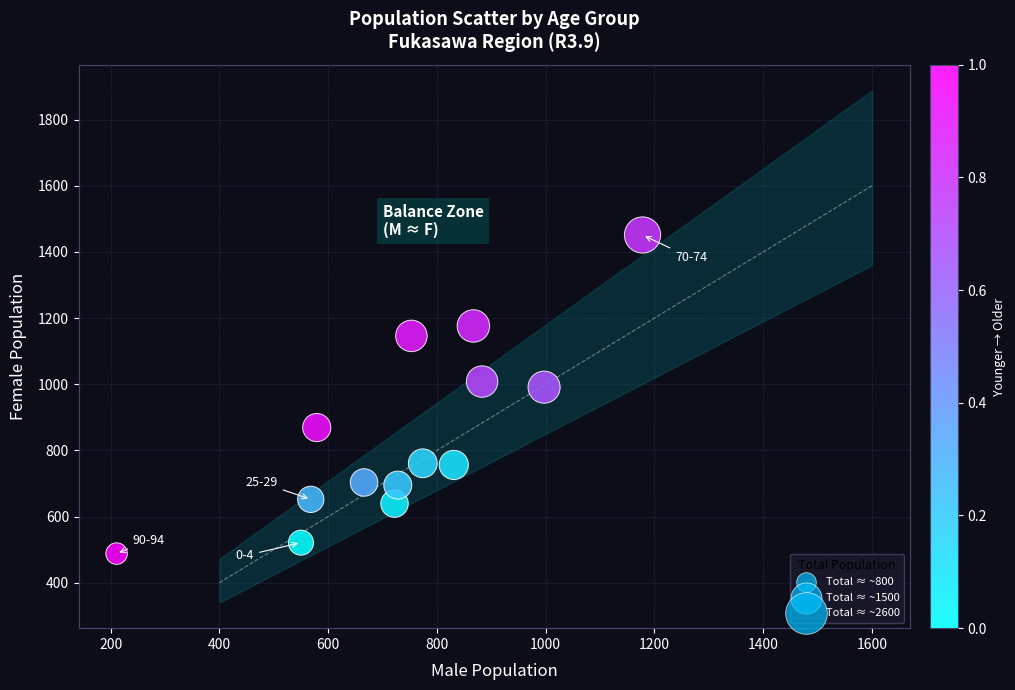

What is the range of Y values (max minus min)?

963